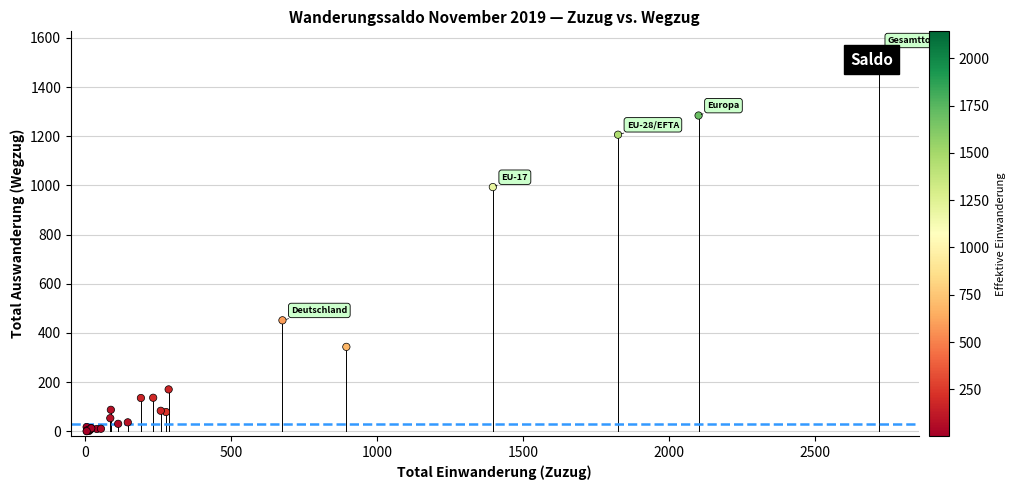

What Y value in the scatter plot is closest to 774?

993